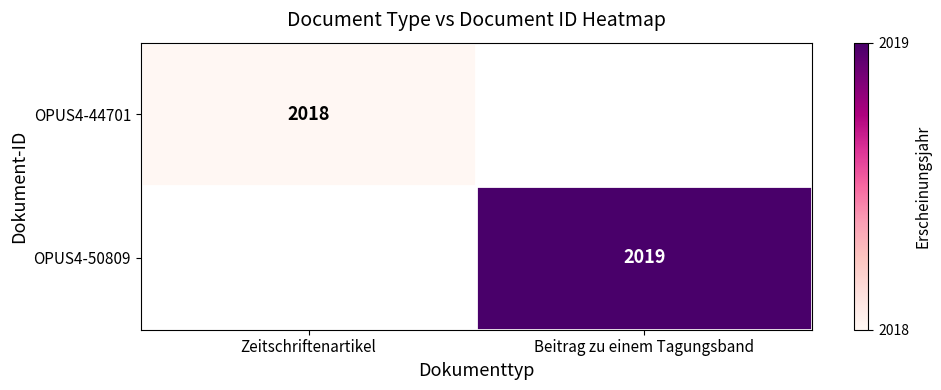

Is the value of OPUS4-50809 at Beitrag zu einem Tagungsband greater than the value of OPUS4-44701 at Zeitschriftenartikel?

Yes